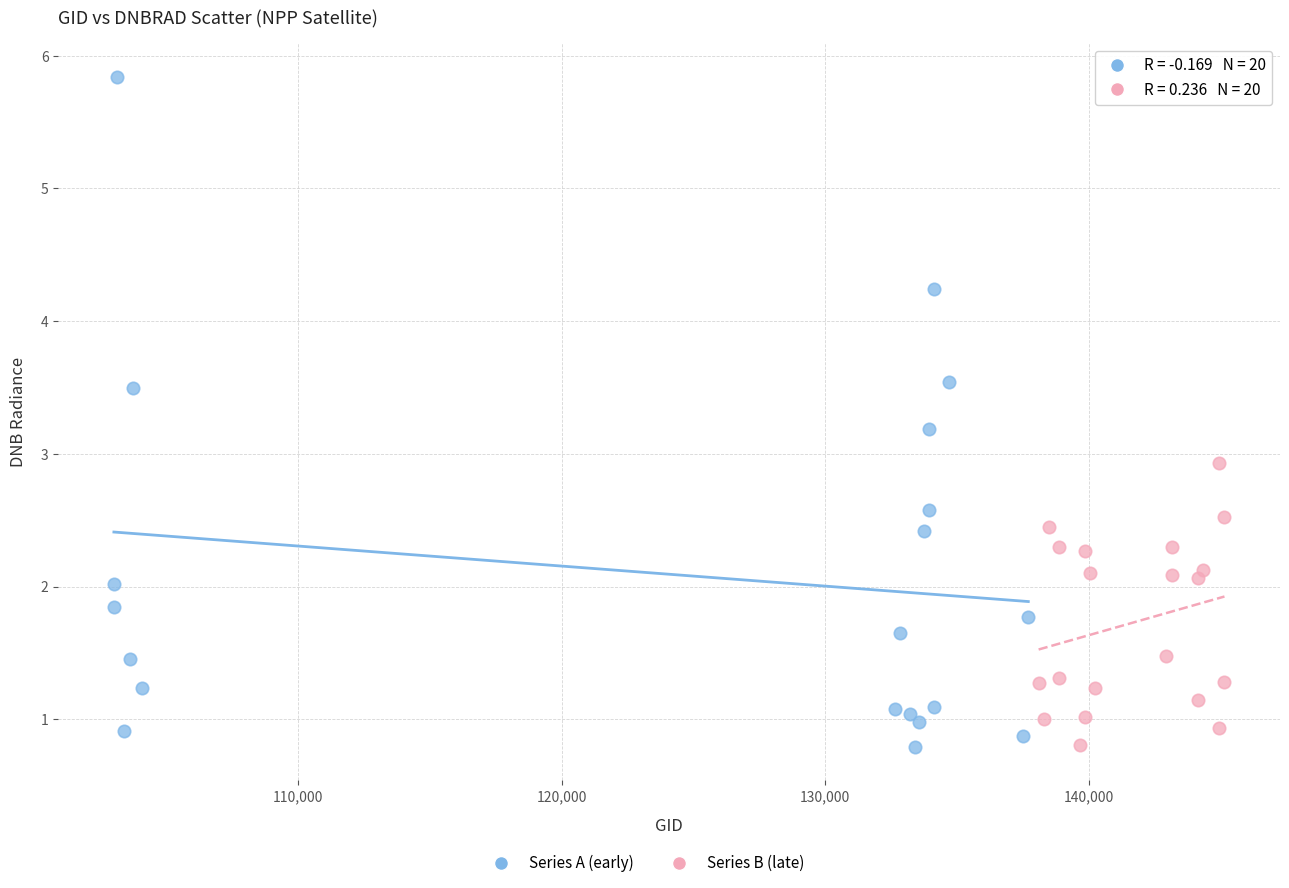

Which series reaches the maximum Y coordinate?

Series A (early)